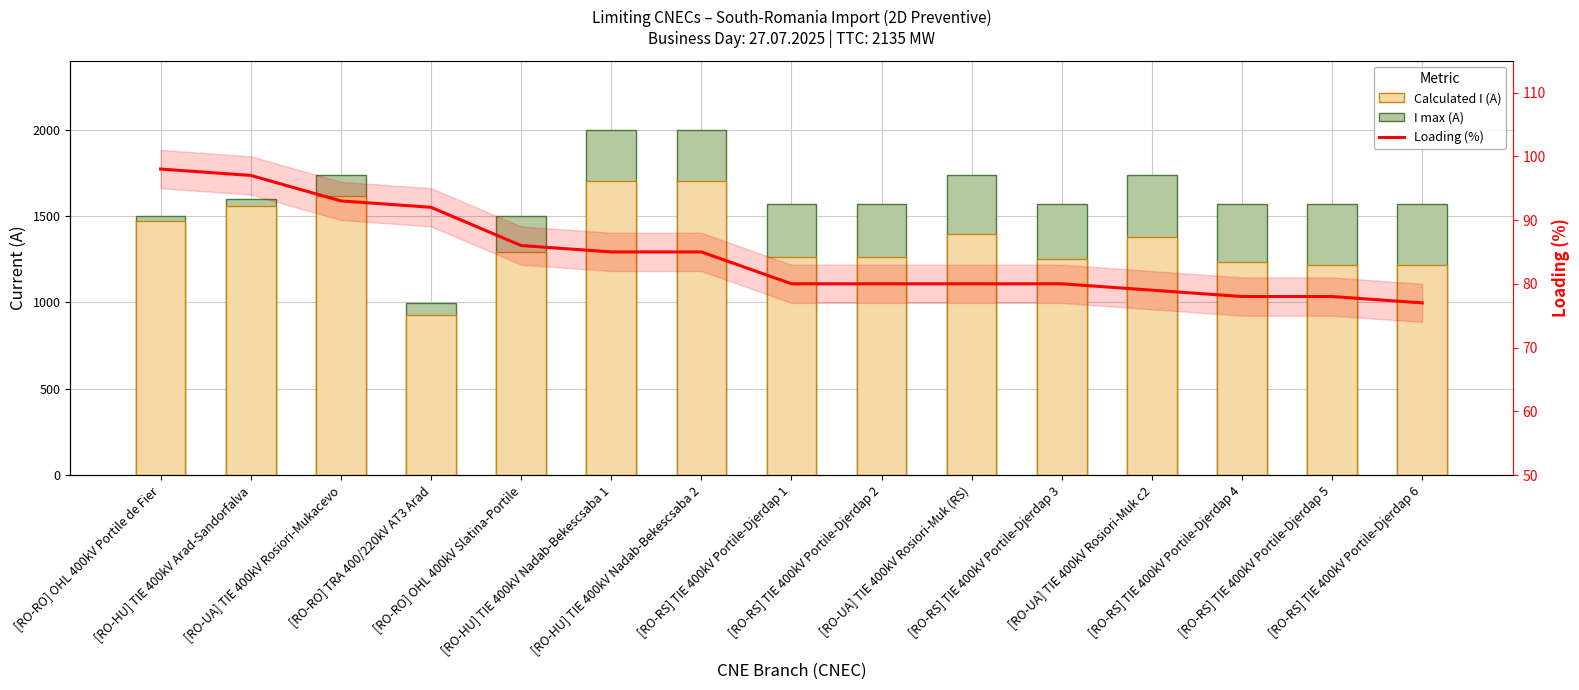

Reading left to right, extract all data points from this chart.

I max (A): [RO-RO] OHL 400kV Portile de Fier=1500	[RO-HU] TIE 400kV Arad-Sandorfalva=1600	[RO-UA] TIE 400kV Rosiori-Mukacevo=1740	[RO-RO] TRA 400/220kV AT3 Arad=999	[RO-RO] OHL 400kV Slatina-Portile=1500	[RO-HU] TIE 400kV Nadab-Bekescsaba 1=2000	[RO-HU] TIE 400kV Nadab-Bekescsaba 2=2000	[RO-RS] TIE 400kV Portile-Djerdap 1=1570	[RO-RS] TIE 400kV Portile-Djerdap 2=1570	[RO-UA] TIE 400kV Rosiori-Muk (RS)=1740	[RO-RS] TIE 400kV Portile-Djerdap 3=1570	[RO-UA] TIE 400kV Rosiori-Muk c2=1740	[RO-RS] TIE 400kV Portile-Djerdap 4=1570	[RO-RS] TIE 400kV Portile-Djerdap 5=1570	[RO-RS] TIE 400kV Portile-Djerdap 6=1570
Calculated I (A): [RO-RO] OHL 400kV Portile de Fier=1469	[RO-HU] TIE 400kV Arad-Sandorfalva=1559	[RO-UA] TIE 400kV Rosiori-Mukacevo=1618	[RO-RO] TRA 400/220kV AT3 Arad=924	[RO-RO] OHL 400kV Slatina-Portile=1292	[RO-HU] TIE 400kV Nadab-Bekescsaba 1=1705	[RO-HU] TIE 400kV Nadab-Bekescsaba 2=1701	[RO-RS] TIE 400kV Portile-Djerdap 1=1264	[RO-RS] TIE 400kV Portile-Djerdap 2=1263	[RO-UA] TIE 400kV Rosiori-Muk (RS)=1398	[RO-RS] TIE 400kV Portile-Djerdap 3=1249	[RO-UA] TIE 400kV Rosiori-Muk c2=1378	[RO-RS] TIE 400kV Portile-Djerdap 4=1231	[RO-RS] TIE 400kV Portile-Djerdap 5=1218	[RO-RS] TIE 400kV Portile-Djerdap 6=1215
Loading (%): [RO-RO] OHL 400kV Portile de Fier=98	[RO-HU] TIE 400kV Arad-Sandorfalva=97	[RO-UA] TIE 400kV Rosiori-Mukacevo=93	[RO-RO] TRA 400/220kV AT3 Arad=92	[RO-RO] OHL 400kV Slatina-Portile=86	[RO-HU] TIE 400kV Nadab-Bekescsaba 1=85	[RO-HU] TIE 400kV Nadab-Bekescsaba 2=85	[RO-RS] TIE 400kV Portile-Djerdap 1=80	[RO-RS] TIE 400kV Portile-Djerdap 2=80	[RO-UA] TIE 400kV Rosiori-Muk (RS)=80	[RO-RS] TIE 400kV Portile-Djerdap 3=80	[RO-UA] TIE 400kV Rosiori-Muk c2=79	[RO-RS] TIE 400kV Portile-Djerdap 4=78	[RO-RS] TIE 400kV Portile-Djerdap 5=78	[RO-RS] TIE 400kV Portile-Djerdap 6=77